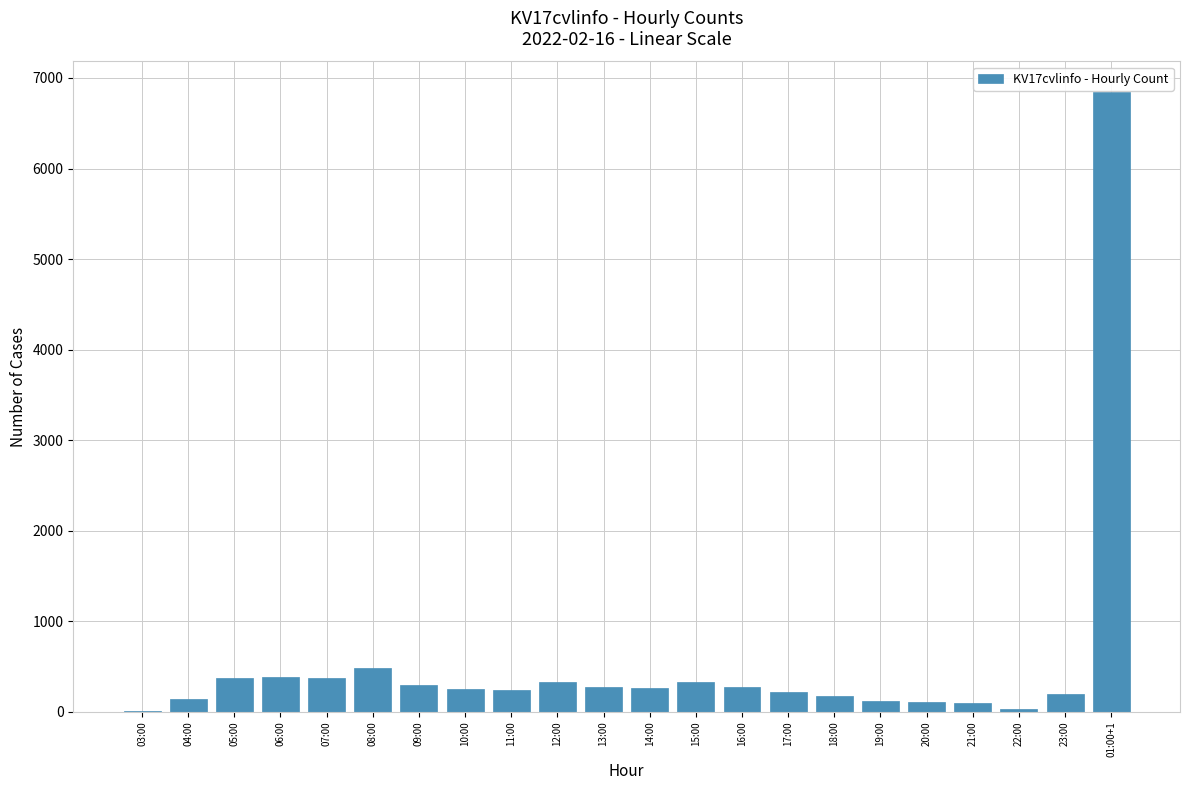

What is the change in value from 05:00 to 22:00?

-336